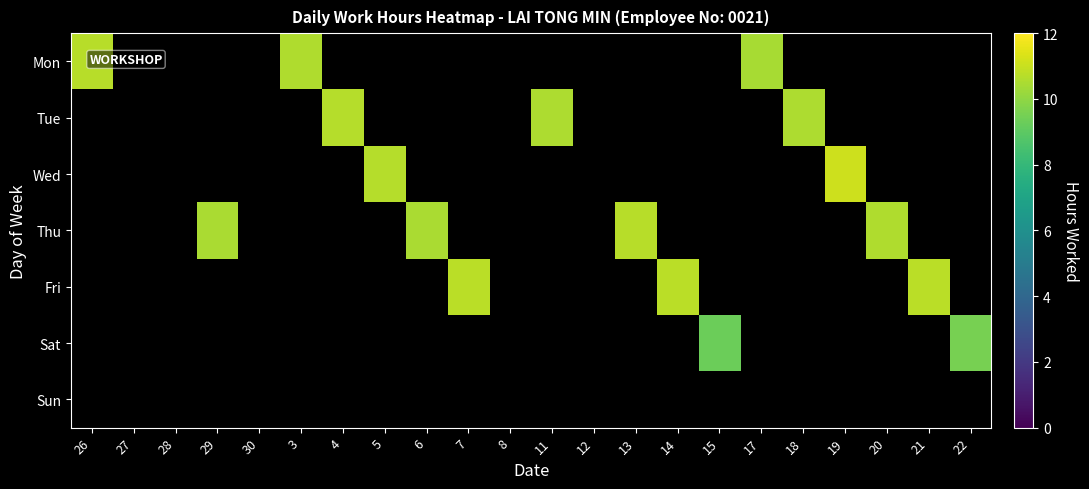

Reading left to right, extract all data points from this chart.

Mon: 26=10.7	27=0.0	28=0.0	29=0.0	30=0.0	3=10.6	4=0.0	5=0.0	6=0.0	7=0.0	8=0.0	11=0.0	12=0.0	13=0.0	14=0.0	15=0.0	17=10.4	18=0.0	19=0.0	20=0.0	21=0.0	22=0.0
Tue: 26=0.0	27=0.0	28=0.0	29=0.0	30=0.0	3=0.0	4=10.7	5=0.0	6=0.0	7=0.0	8=0.0	11=10.5	12=0.0	13=0.0	14=0.0	15=0.0	17=0.0	18=10.5	19=0.0	20=0.0	21=0.0	22=0.0
Wed: 26=0.0	27=0.0	28=0.0	29=0.0	30=0.0	3=0.0	4=0.0	5=10.7	6=0.0	7=0.0	8=0.0	11=0.0	12=0.0	13=0.0	14=0.0	15=0.0	17=0.0	18=0.0	19=11.1	20=0.0	21=0.0	22=0.0
Thu: 26=0.0	27=0.0	28=0.0	29=10.5	30=0.0	3=0.0	4=0.0	5=0.0	6=10.5	7=0.0	8=0.0	11=0.0	12=0.0	13=10.7	14=0.0	15=0.0	17=0.0	18=0.0	19=0.0	20=10.6	21=0.0	22=0.0
Fri: 26=0.0	27=0.0	28=0.0	29=0.0	30=0.0	3=0.0	4=0.0	5=0.0	6=0.0	7=10.7	8=0.0	11=0.0	12=0.0	13=0.0	14=10.8	15=0.0	17=0.0	18=0.0	19=0.0	20=0.0	21=10.8	22=0.0
Sat: 26=0.0	27=0.0	28=0.0	29=0.0	30=0.0	3=0.0	4=0.0	5=0.0	6=0.0	7=0.0	8=0.0	11=0.0	12=0.0	13=0.0	14=0.0	15=9.3	17=0.0	18=0.0	19=0.0	20=0.0	21=0.0	22=9.6
Sun: 26=0.0	27=0.0	28=0.0	29=0.0	30=0.0	3=0.0	4=0.0	5=0.0	6=0.0	7=0.0	8=0.0	11=0.0	12=0.0	13=0.0	14=0.0	15=0.0	17=0.0	18=0.0	19=0.0	20=0.0	21=0.0	22=0.0